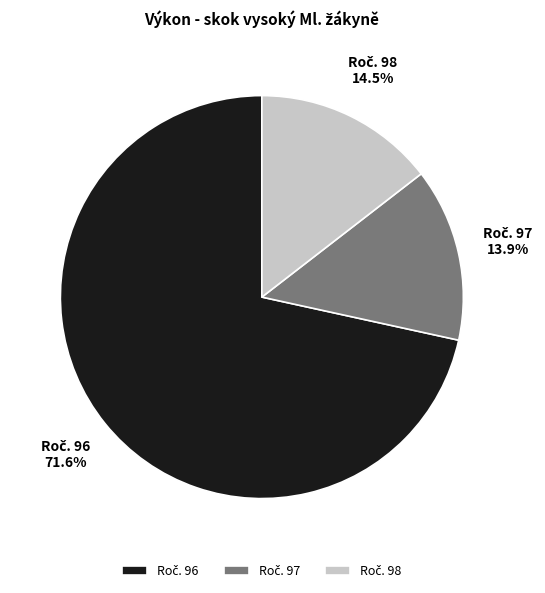

Is there a majority slice in this chart?

Yes